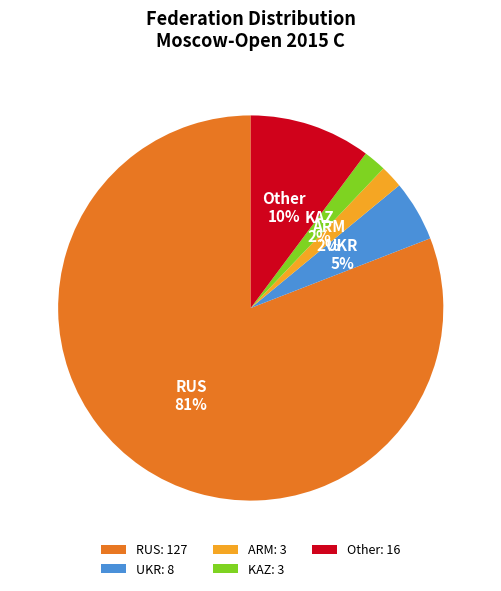

How many segments does this pie chart have?

5